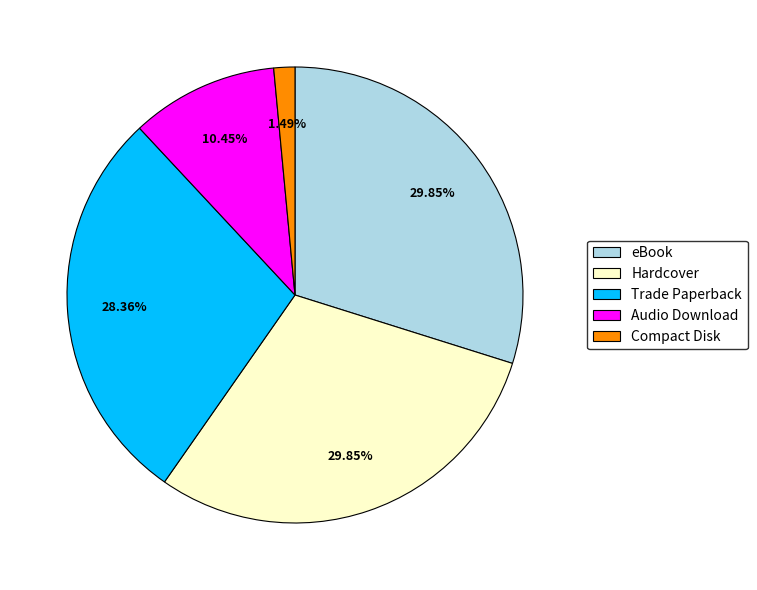

Is Audio Download the majority of the pie?

No